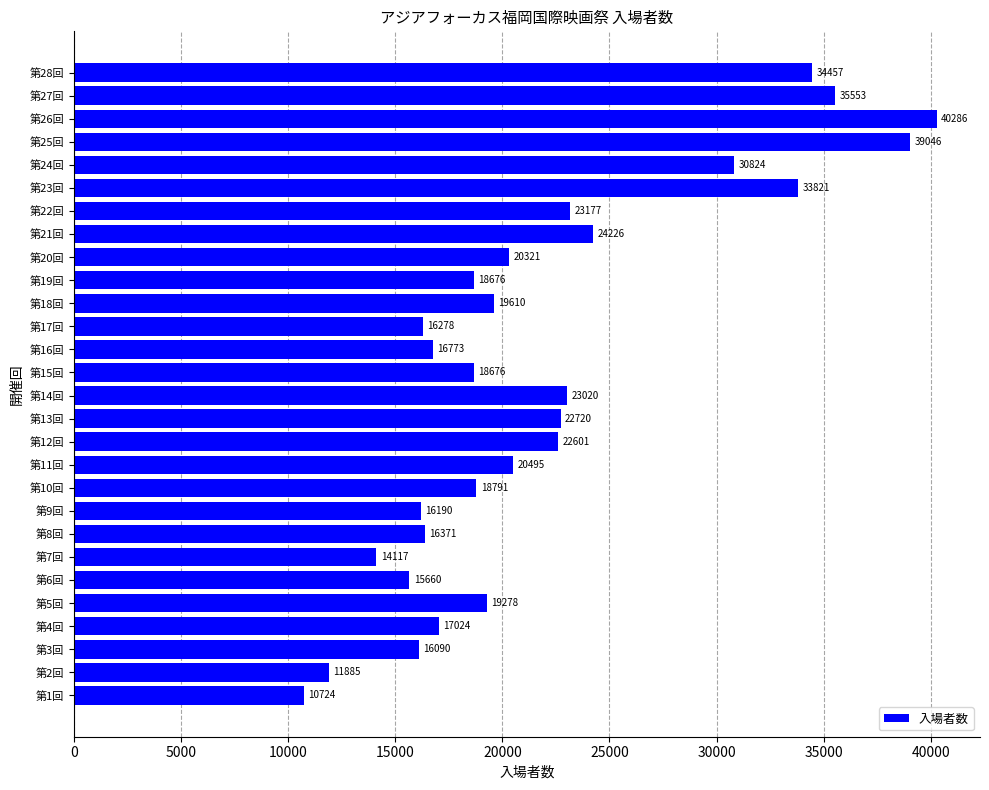

What is the greatest value displayed?

40286